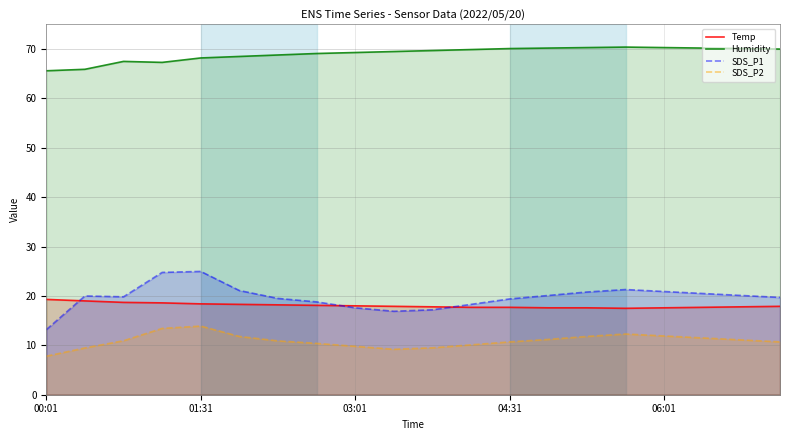

Reading left to right, transcribe all the data shown in this chart.

Temp: 19.3	19.0	18.7	18.6	18.4	18.3	18.2	18.1	18.0	17.9	17.8	17.7	17.7	17.6	17.6	17.5	17.6	17.7	17.8	17.9
Humidity: 65.6	65.9	67.5	67.3	68.2	68.5	68.8	69.1	69.3	69.5	69.7	69.9	70.1	70.2	70.3	70.4	70.3	70.2	70.1	70.0
SDS_P1: 13.2	20.0	19.8	24.8	25.0	21.1	19.5	18.8	17.6	16.9	17.2	18.3	19.4	20.1	20.8	21.3	20.9	20.5	20.1	19.7
SDS_P2: 7.8	9.5	10.9	13.4	13.9	11.8	10.9	10.4	9.8	9.2	9.5	10.1	10.7	11.2	11.8	12.3	11.9	11.5	11.1	10.7